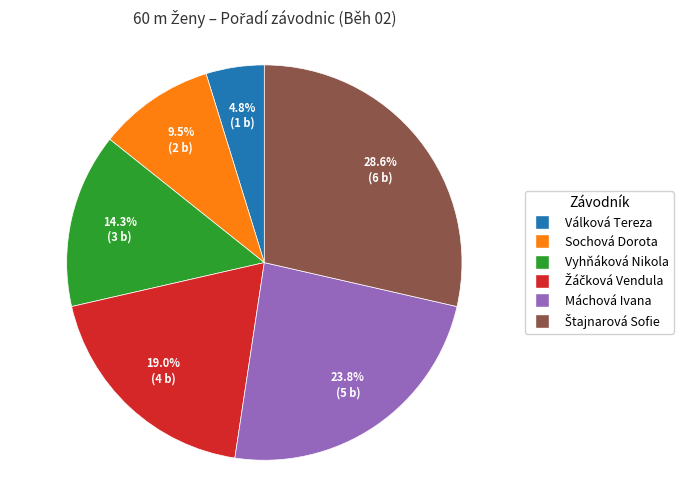

What is the smallest slice in the pie chart?

Válková Tereza